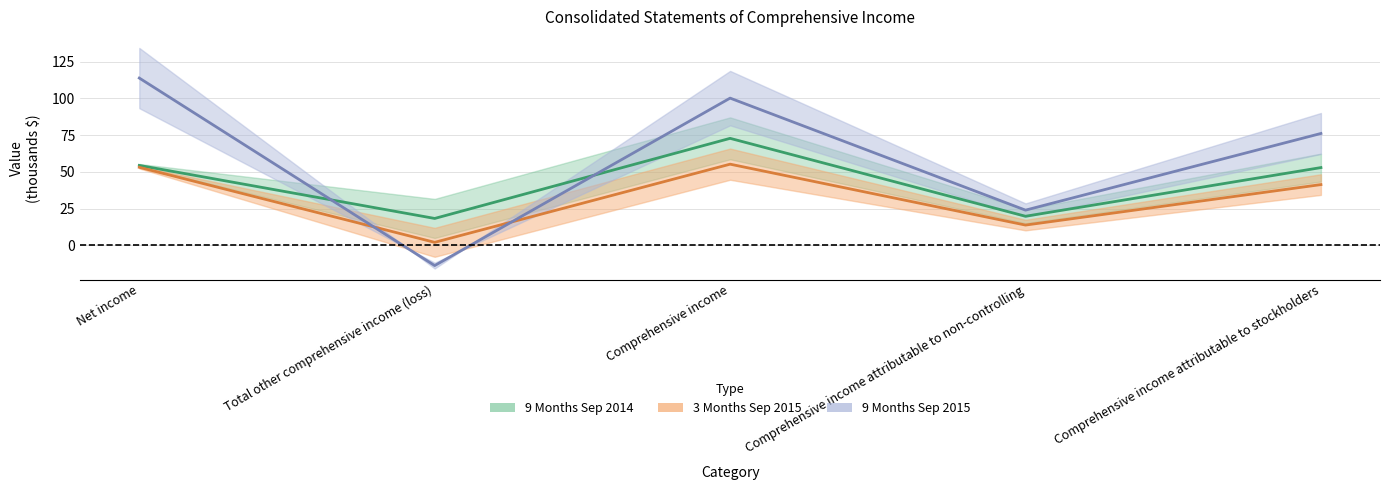

What is the sum of all 3 Months Sep 2015 values?

300.5